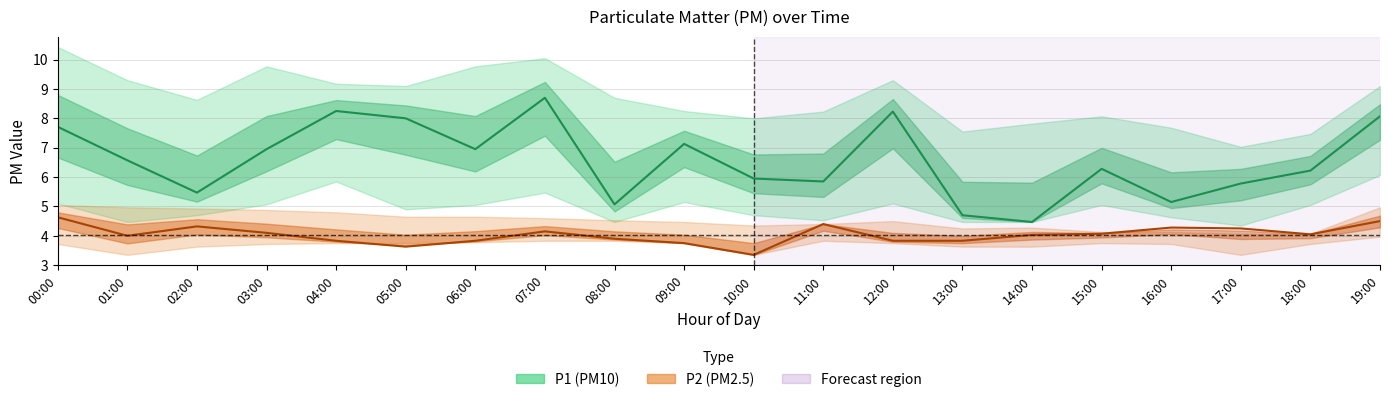

Which category has the highest value in the P2 (PM2.5) series?

00:00